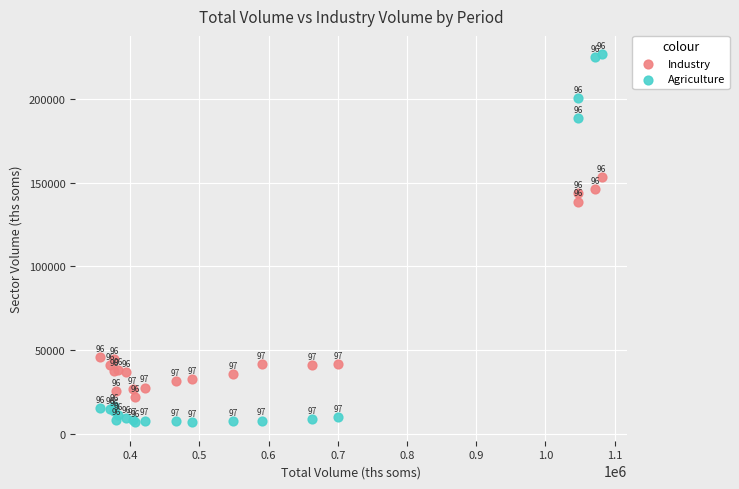

What is the X range (max minus min) for the scatter plot?

724695.6